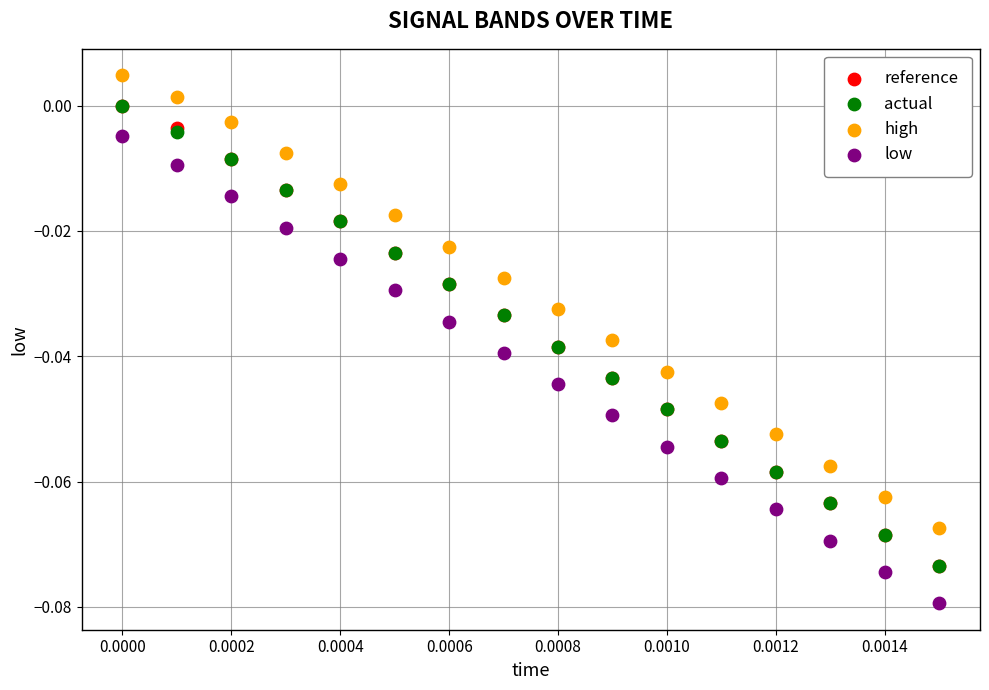

What are all the series names shown in the legend?

reference, actual, high, low